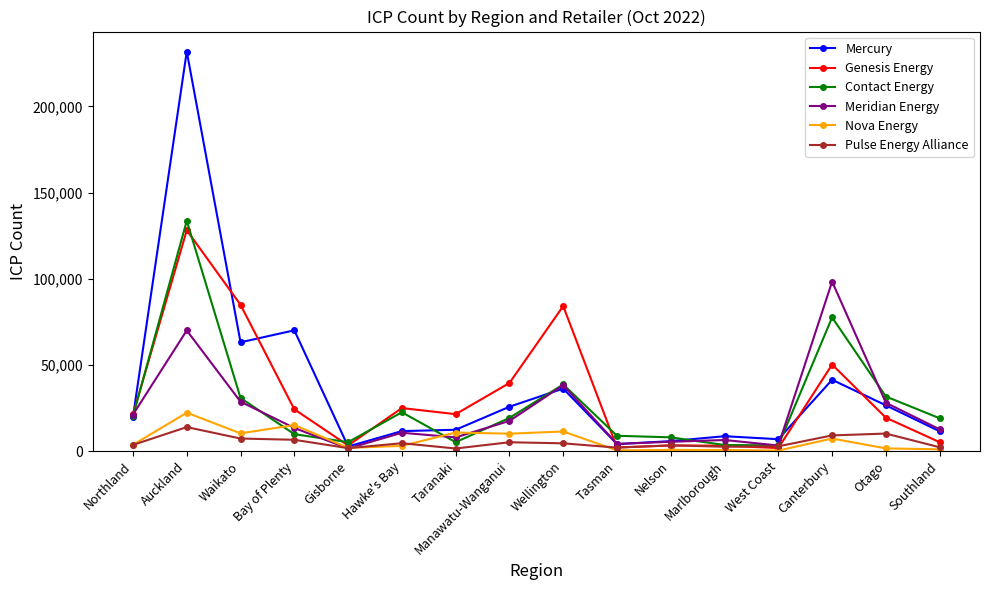

What is the maximum value shown in the chart?

231882